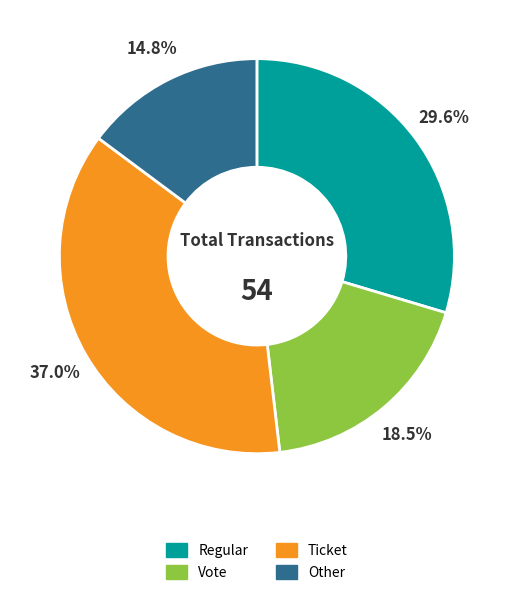

Is it true that Ticket is 37% of the pie?

True